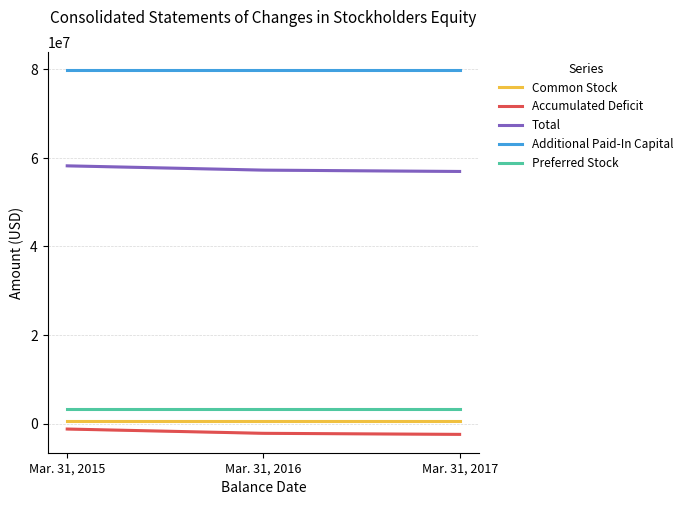

Is this an area chart (filled region under the line)?

No